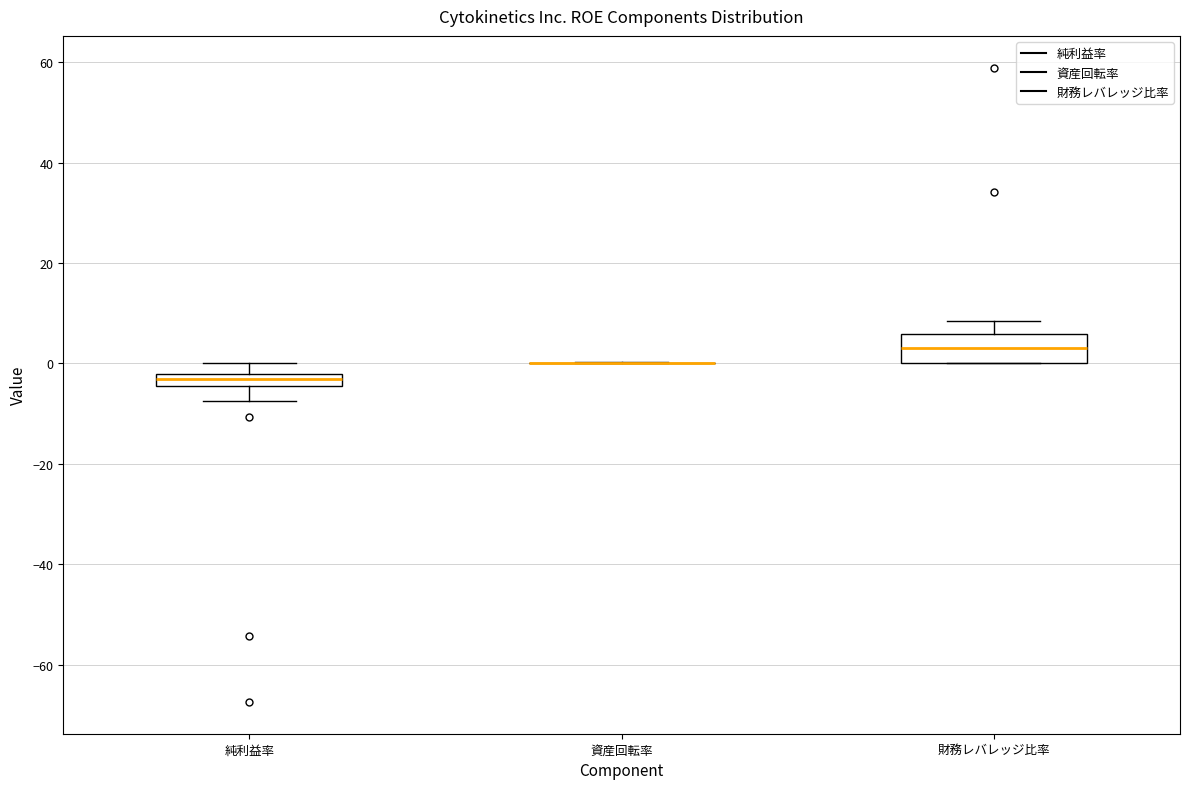

Which box is the tallest, from its lower edge to its upper edge?

財務レバレッジ比率